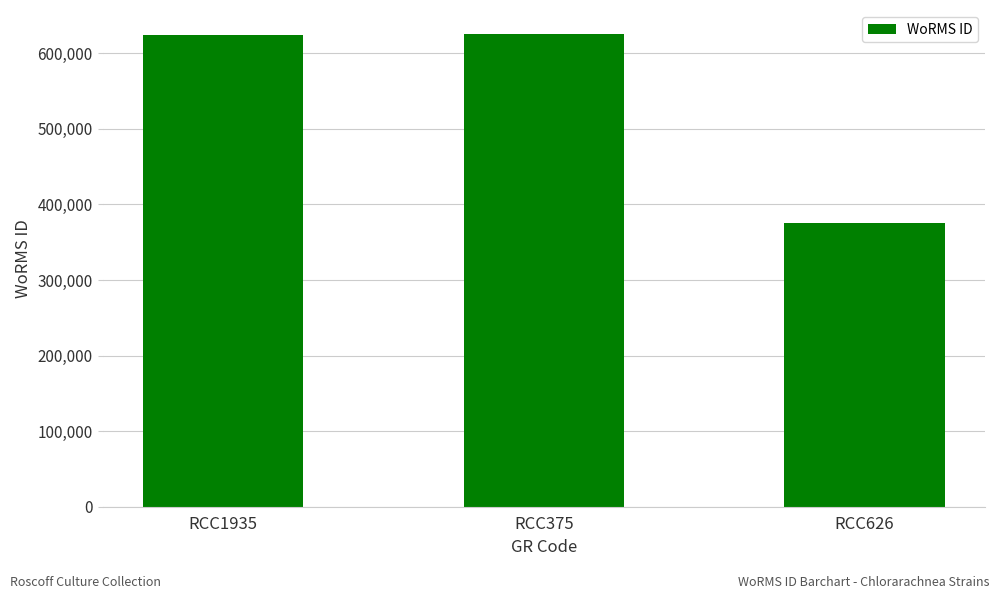

Which label corresponds to the smallest value in the chart?

RCC626